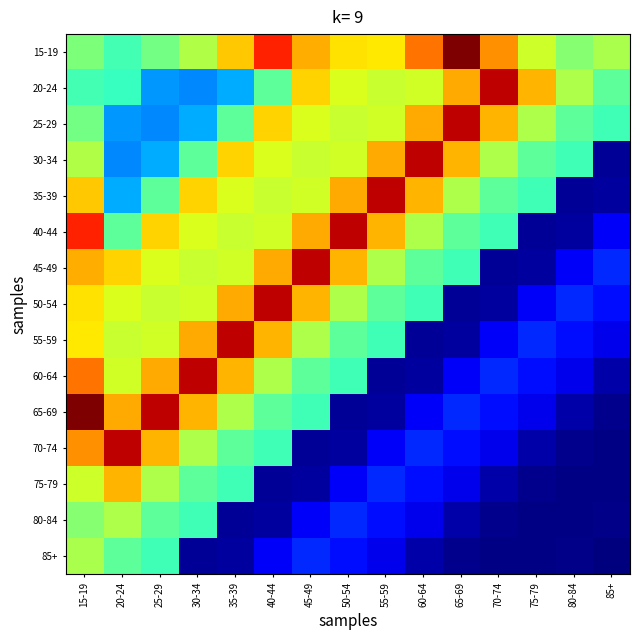

Reading left to right, what are all the values shown in this chart?

15-19: 15-19=0.5	20-24=0.4	25-29=0.5	30-34=0.6	35-39=0.7	40-44=0.9	45-49=0.7	50-54=0.7	55-59=0.7	60-64=0.8	65-69=1.0	70-74=0.8	75-79=0.6	80-84=0.5	85+=0.6
20-24: 15-19=0.4	20-24=0.4	25-29=0.3	30-34=0.3	35-39=0.3	40-44=0.5	45-49=0.7	50-54=0.6	55-59=0.6	60-64=0.6	65-69=0.7	70-74=0.9	75-79=0.7	80-84=0.6	85+=0.5
25-29: 15-19=0.5	20-24=0.3	25-29=0.3	30-34=0.3	35-39=0.5	40-44=0.7	45-49=0.6	50-54=0.6	55-59=0.6	60-64=0.7	65-69=0.9	70-74=0.7	75-79=0.6	80-84=0.5	85+=0.4
30-34: 15-19=0.6	20-24=0.3	25-29=0.3	30-34=0.5	35-39=0.7	40-44=0.6	45-49=0.6	50-54=0.6	55-59=0.7	60-64=0.9	65-69=0.7	70-74=0.6	75-79=0.5	80-84=0.4	85+=0.0
35-39: 15-19=0.7	20-24=0.3	25-29=0.5	30-34=0.7	35-39=0.6	40-44=0.6	45-49=0.6	50-54=0.7	55-59=0.9	60-64=0.7	65-69=0.6	70-74=0.5	75-79=0.4	80-84=0.0	85+=0.0
40-44: 15-19=0.9	20-24=0.5	25-29=0.7	30-34=0.6	35-39=0.6	40-44=0.6	45-49=0.7	50-54=0.9	55-59=0.7	60-64=0.6	65-69=0.5	70-74=0.4	75-79=0.0	80-84=0.0	85+=0.1
45-49: 15-19=0.7	20-24=0.7	25-29=0.6	30-34=0.6	35-39=0.6	40-44=0.7	45-49=0.9	50-54=0.7	55-59=0.6	60-64=0.5	65-69=0.4	70-74=0.0	75-79=0.0	80-84=0.1	85+=0.2
50-54: 15-19=0.7	20-24=0.6	25-29=0.6	30-34=0.6	35-39=0.7	40-44=0.9	45-49=0.7	50-54=0.6	55-59=0.5	60-64=0.4	65-69=0.0	70-74=0.0	75-79=0.1	80-84=0.2	85+=0.1
55-59: 15-19=0.7	20-24=0.6	25-29=0.6	30-34=0.7	35-39=0.9	40-44=0.7	45-49=0.6	50-54=0.5	55-59=0.4	60-64=0.0	65-69=0.0	70-74=0.1	75-79=0.2	80-84=0.1	85+=0.1
60-64: 15-19=0.8	20-24=0.6	25-29=0.7	30-34=0.9	35-39=0.7	40-44=0.6	45-49=0.5	50-54=0.4	55-59=0.0	60-64=0.0	65-69=0.1	70-74=0.2	75-79=0.1	80-84=0.1	85+=0.0
65-69: 15-19=1.0	20-24=0.7	25-29=0.9	30-34=0.7	35-39=0.6	40-44=0.5	45-49=0.4	50-54=0.0	55-59=0.0	60-64=0.1	65-69=0.2	70-74=0.1	75-79=0.1	80-84=0.0	85+=0.0
70-74: 15-19=0.8	20-24=0.9	25-29=0.7	30-34=0.6	35-39=0.5	40-44=0.4	45-49=0.0	50-54=0.0	55-59=0.1	60-64=0.2	65-69=0.1	70-74=0.1	75-79=0.0	80-84=0.0	85+=0.0
75-79: 15-19=0.6	20-24=0.7	25-29=0.6	30-34=0.5	35-39=0.4	40-44=0.0	45-49=0.0	50-54=0.1	55-59=0.2	60-64=0.1	65-69=0.1	70-74=0.0	75-79=0.0	80-84=0.0	85+=0.0
80-84: 15-19=0.5	20-24=0.6	25-29=0.5	30-34=0.4	35-39=0.0	40-44=0.0	45-49=0.1	50-54=0.2	55-59=0.1	60-64=0.1	65-69=0.0	70-74=0.0	75-79=0.0	80-84=0.0	85+=0.0
85+: 15-19=0.6	20-24=0.5	25-29=0.4	30-34=0.0	35-39=0.0	40-44=0.1	45-49=0.2	50-54=0.1	55-59=0.1	60-64=0.0	65-69=0.0	70-74=0.0	75-79=0.0	80-84=0.0	85+=0.0